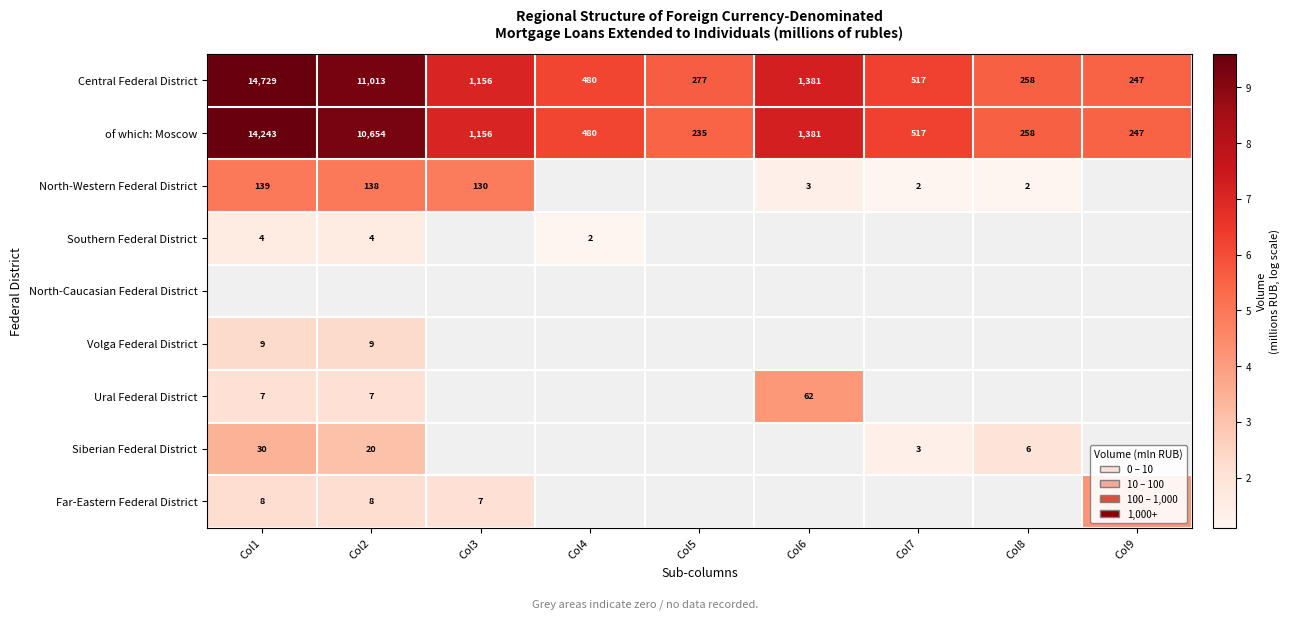

Is the value of Central Federal District at Col2 greater than the value of Volga Federal District at Col2?

Yes